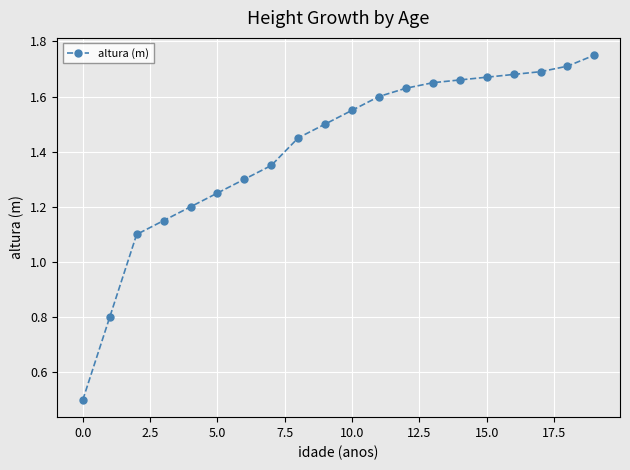

Does the chart have visible grid lines?

Yes